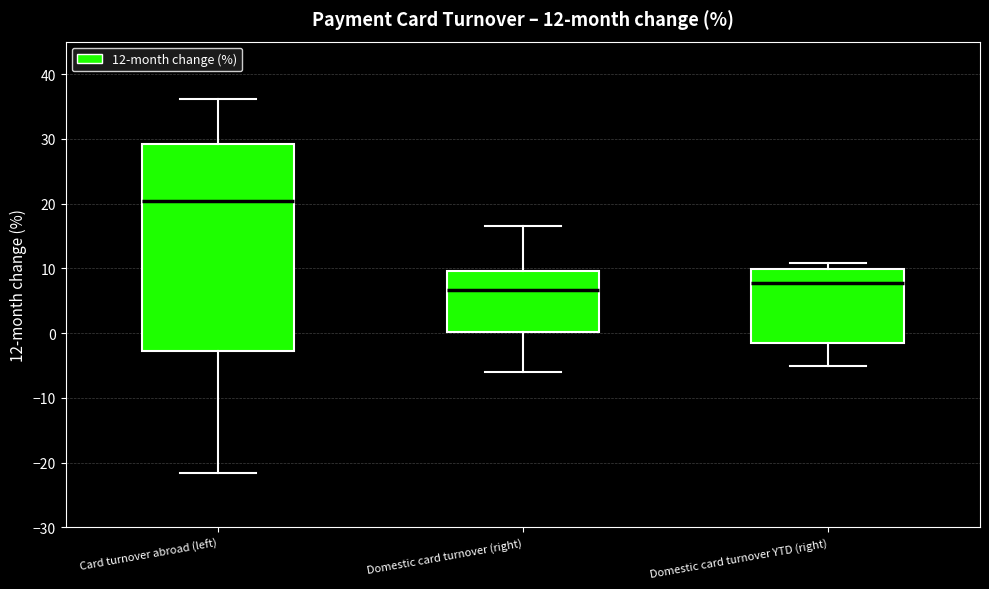

Which box's median line is the lowest?

Domestic card turnover (right)